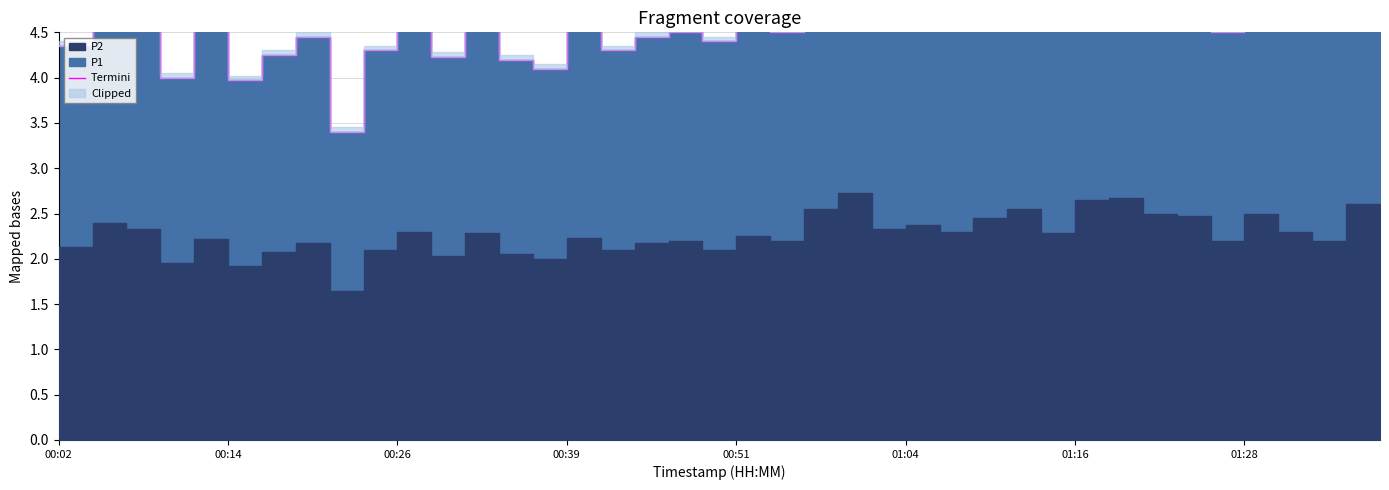

Which category has the highest value across all series?

22